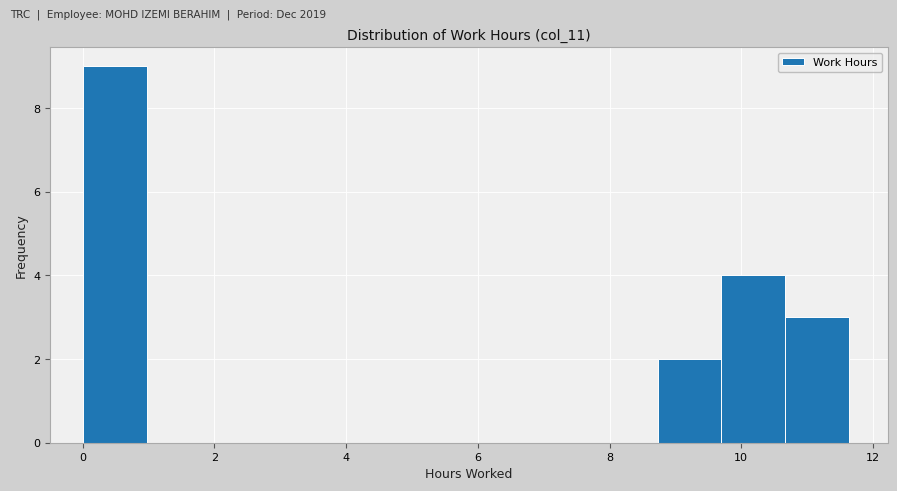

Reading left to right, list every bar in this chart as the range it spans on the x-axis followed by its height. Neither the bar edges nor the heights are printed on the chart, so give them approximately, as read against the axes.

0.0 to 1.0: 9
1.0 to 2.0: 0
2.0 to 3.0: 0
3.0 to 3.8: 0
3.8 to 4.8: 0
4.8 to 5.8: 0
5.8 to 6.8: 0
6.8 to 7.8: 0
7.8 to 8.8: 0
8.8 to 9.8: 2
9.8 to 10.6: 4
10.6 to 11.6: 3